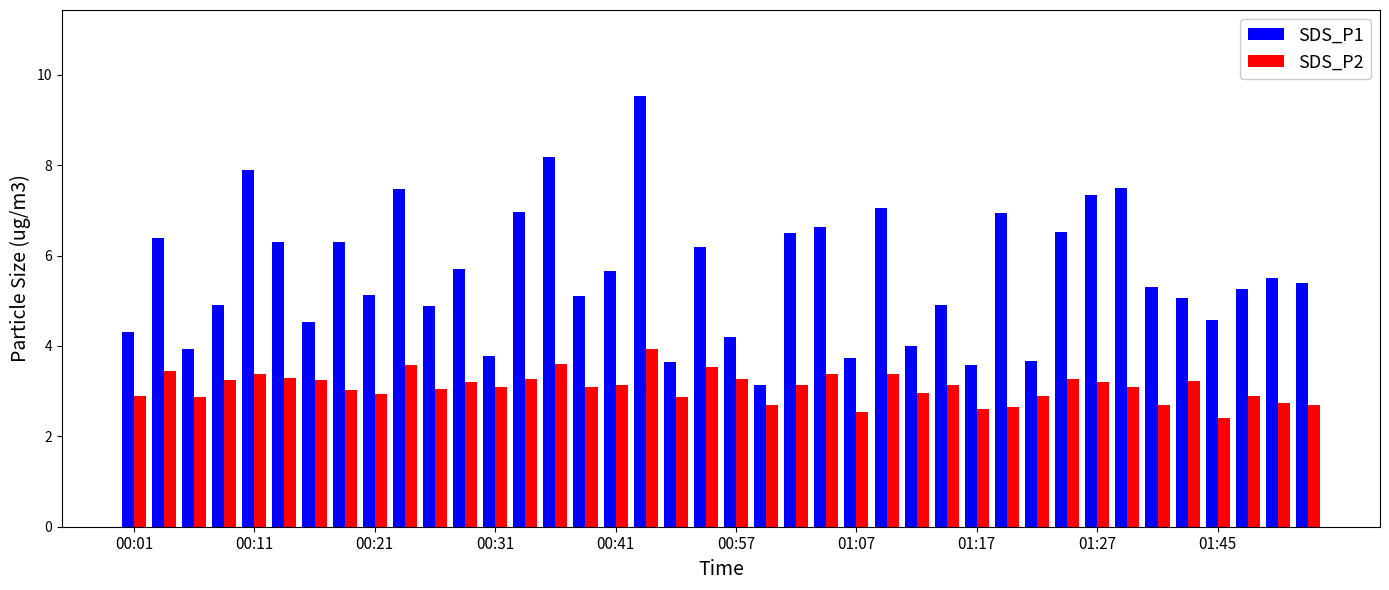

What are all the series names shown in the legend?

SDS_P1, SDS_P2